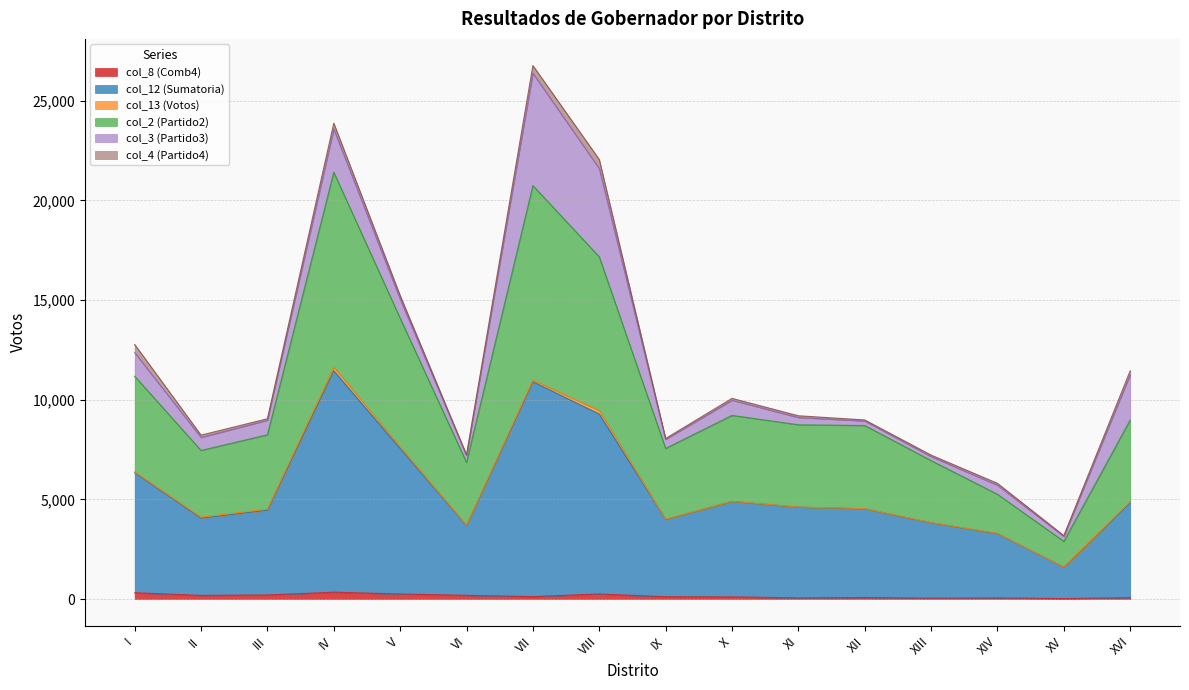

What is the label of the 10th point from the right?

VII